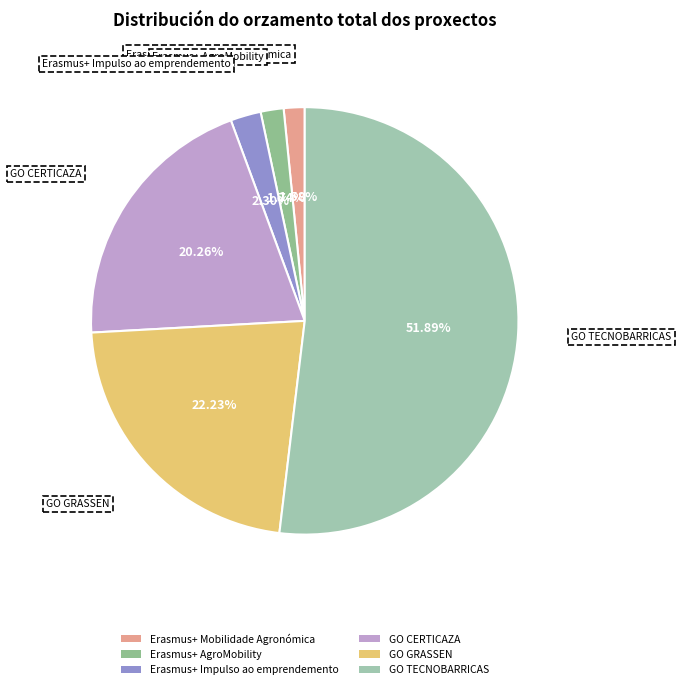

Combined, do Erasmus+ AgroMobility and GO TECNOBARRICAS account for over 50%?

Yes